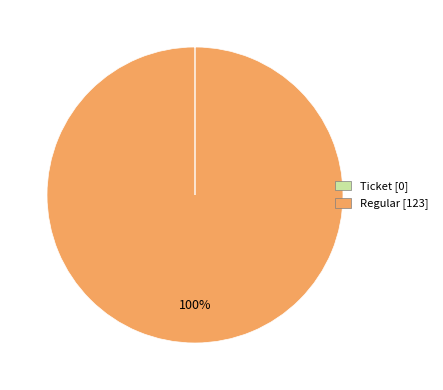

Does Regular represent more than half of the total?

Yes